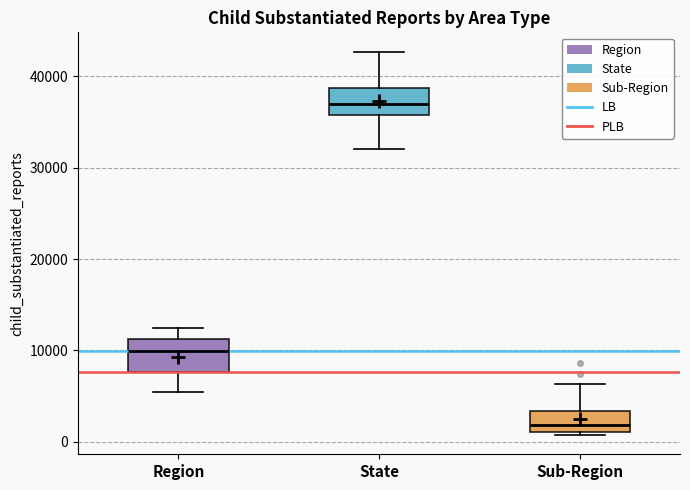

Which box has the highest median line?

State